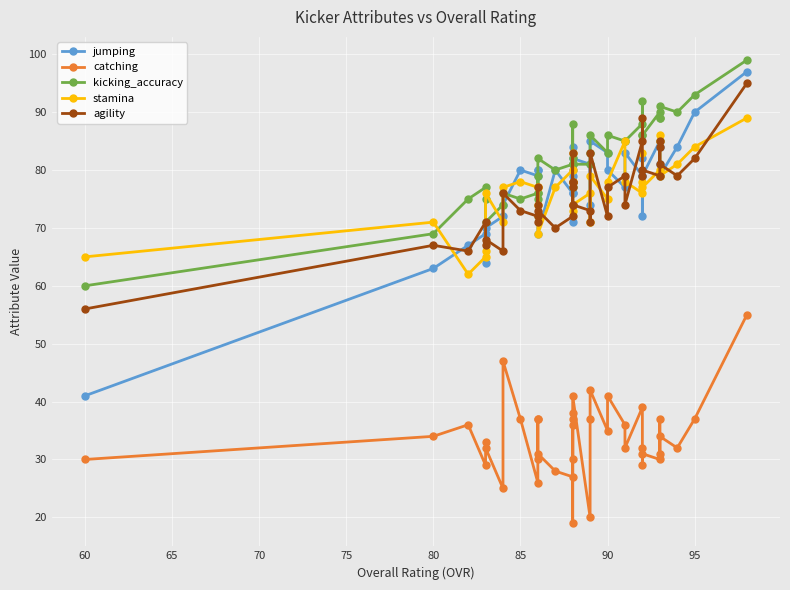

True or false: jumping has more than 1 interior local peaks.

True